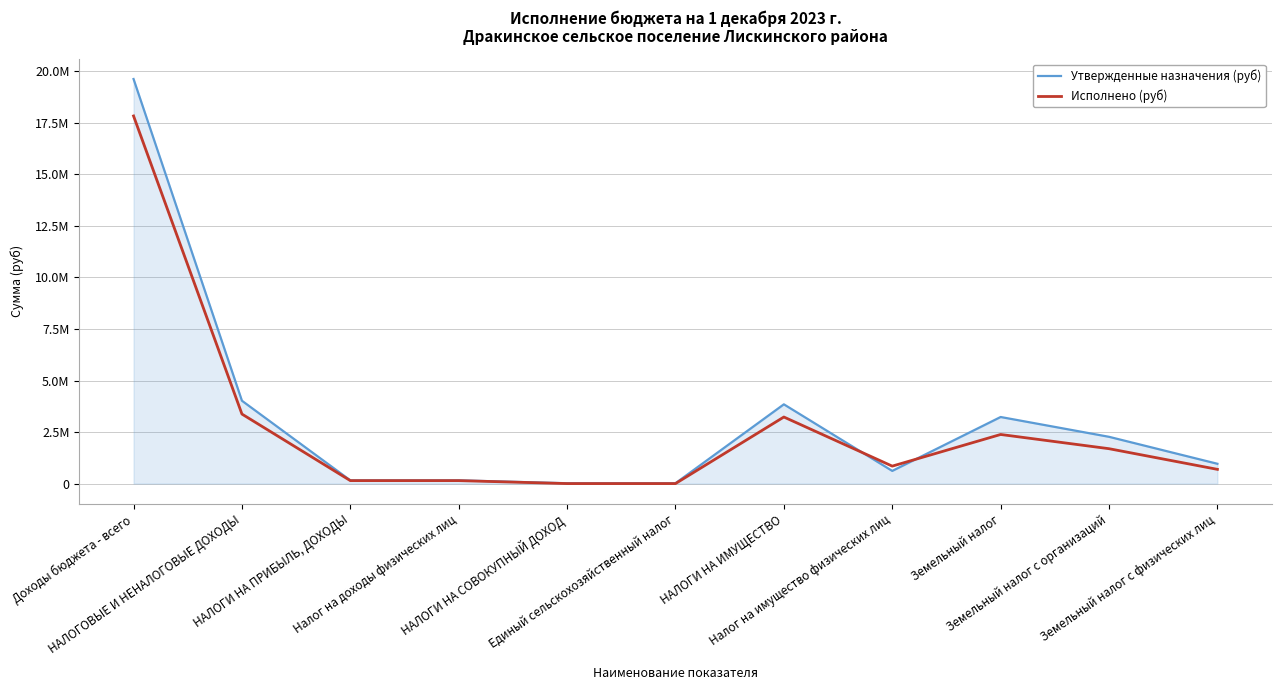

What is the greatest value displayed?

19627077.1